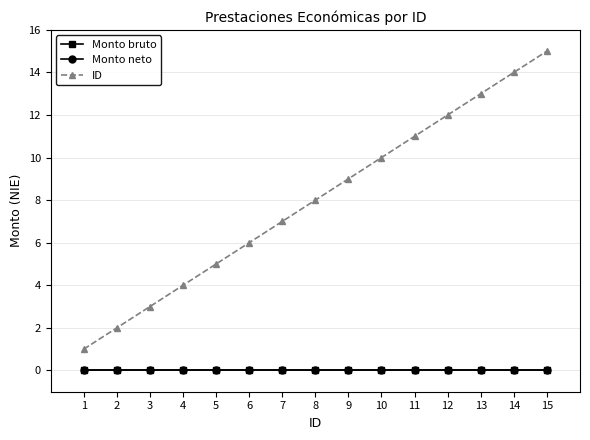

The ID series shows 14 at 14. True or false?

True